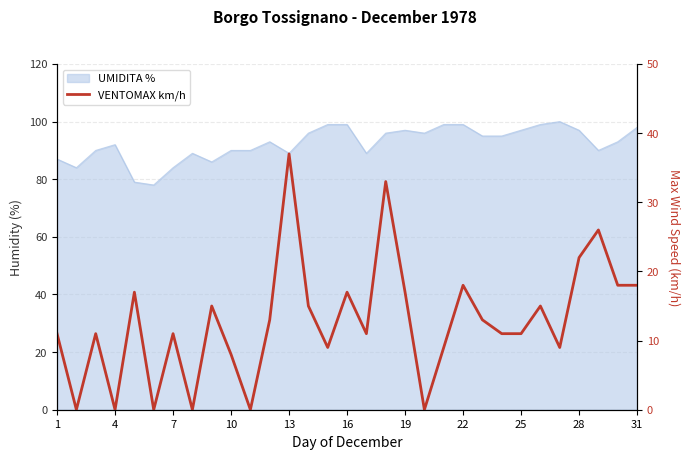

How many values are below 11?

10